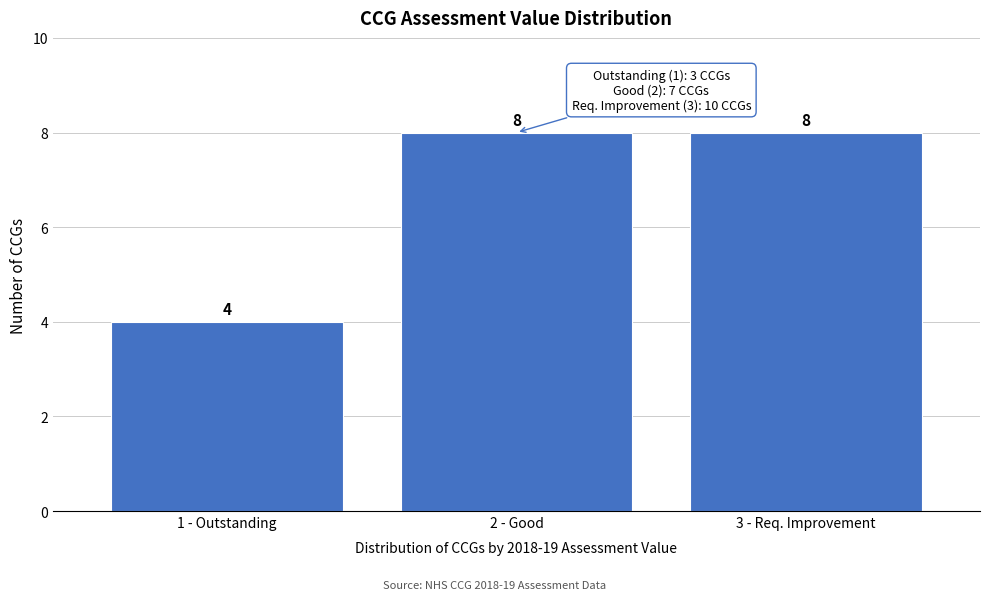

Reading left to right, list all the values displayed in this chart.

1 - Outstanding=4	2 - Good=8	3 - Req. Improvement=8